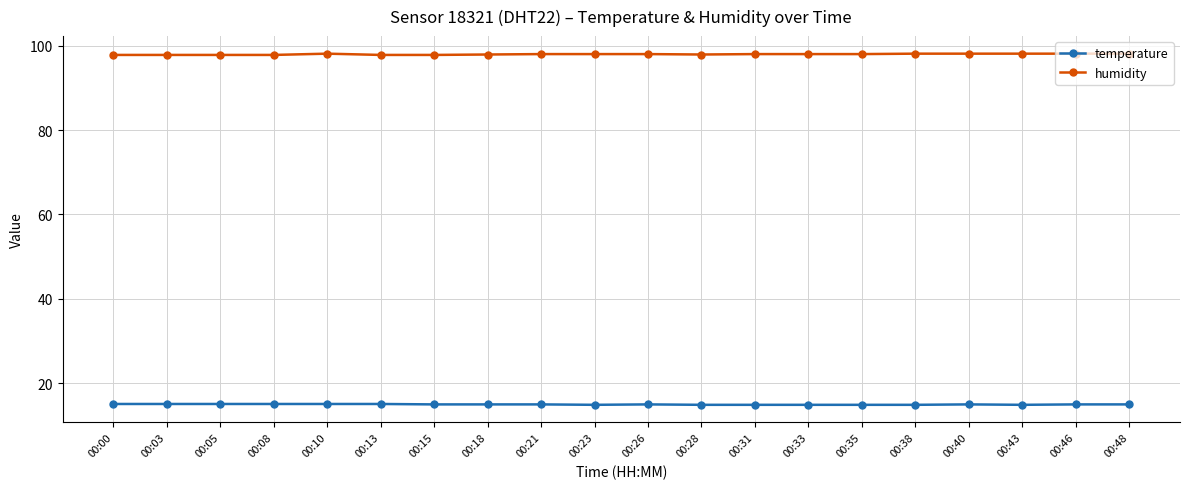

What is the lowest value of the humidity series?

97.8